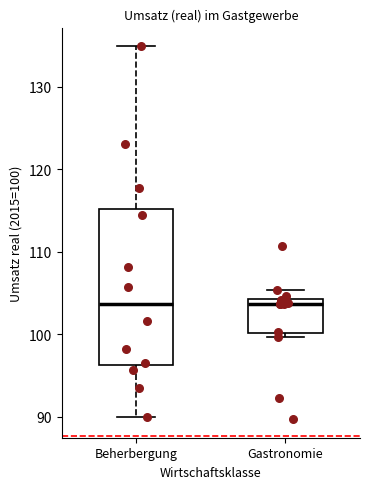

Reading left to right, read every box against the y-axis: the position of its median line, the range the box covers, and the ends of its whiskers. The values are not printed on the chart, so give them approximately, as read against the axis.

Beherbergung: median 104, box 96 to 115, whiskers 90 to 135
Gastronomie: median 104 (just below the box's upper edge), box 100 to 104, whiskers 100 (just below the box's lower edge) to 105